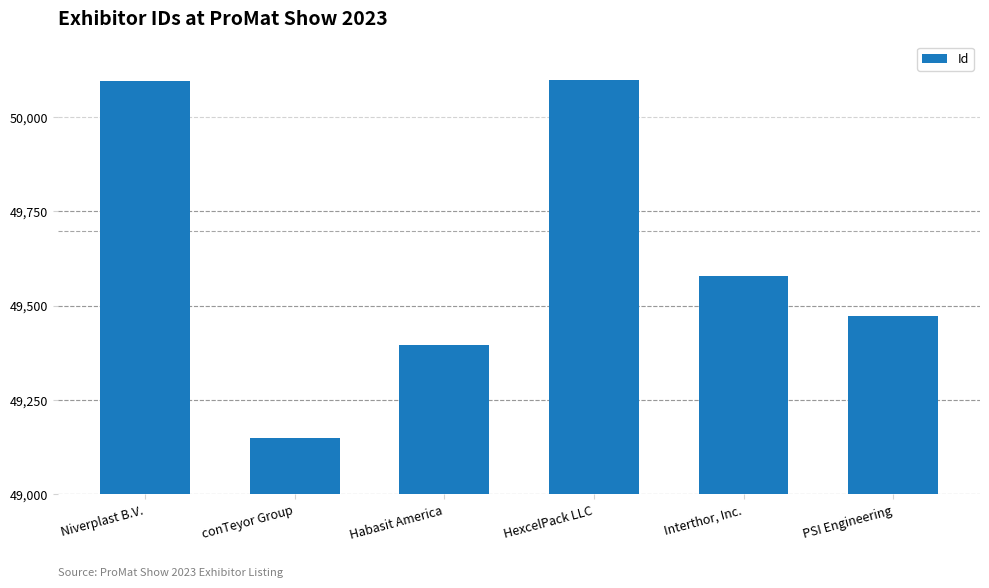

Between Interthor, Inc. and Habasit America, which is larger?

Interthor, Inc.